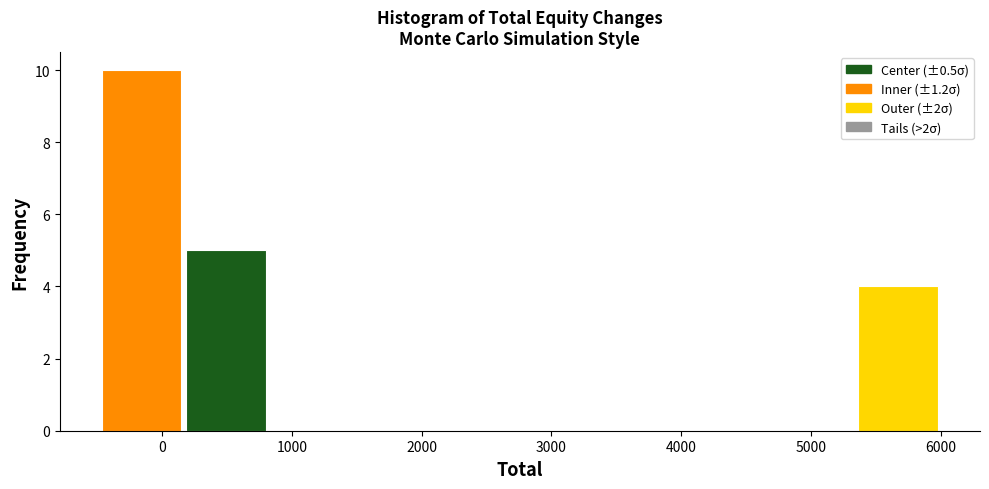

Which range on the x-axis has the tallest bar?

-500 to 200